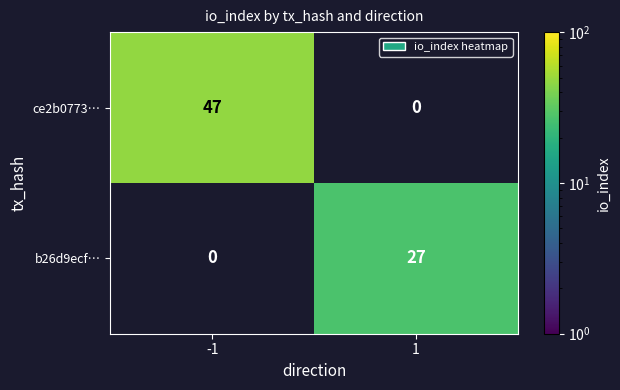

Rank the categories by ce2b0773… value from highest to lowest.

-1, 1